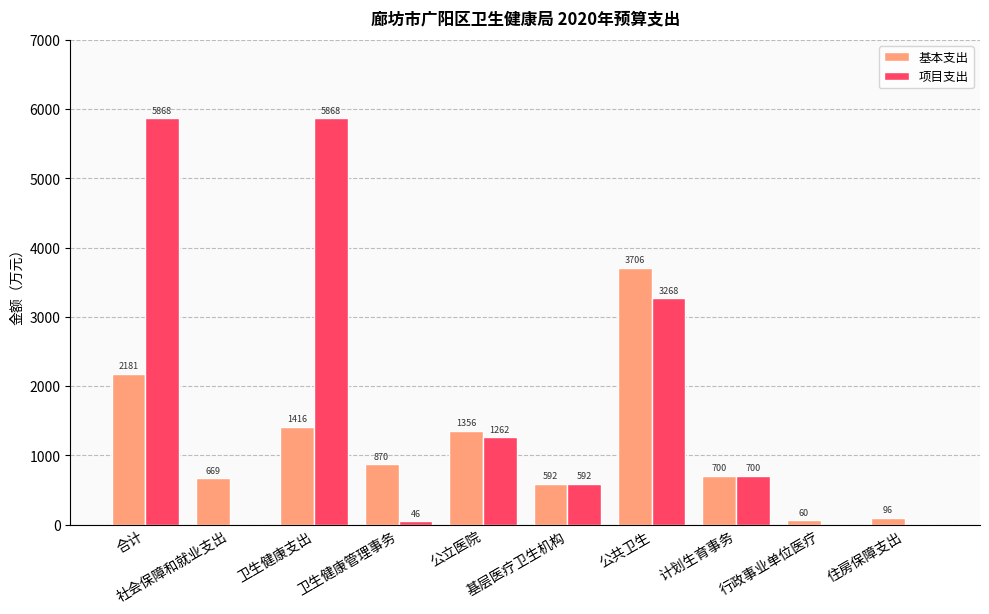

Which series has the largest total across all categories?

项目支出